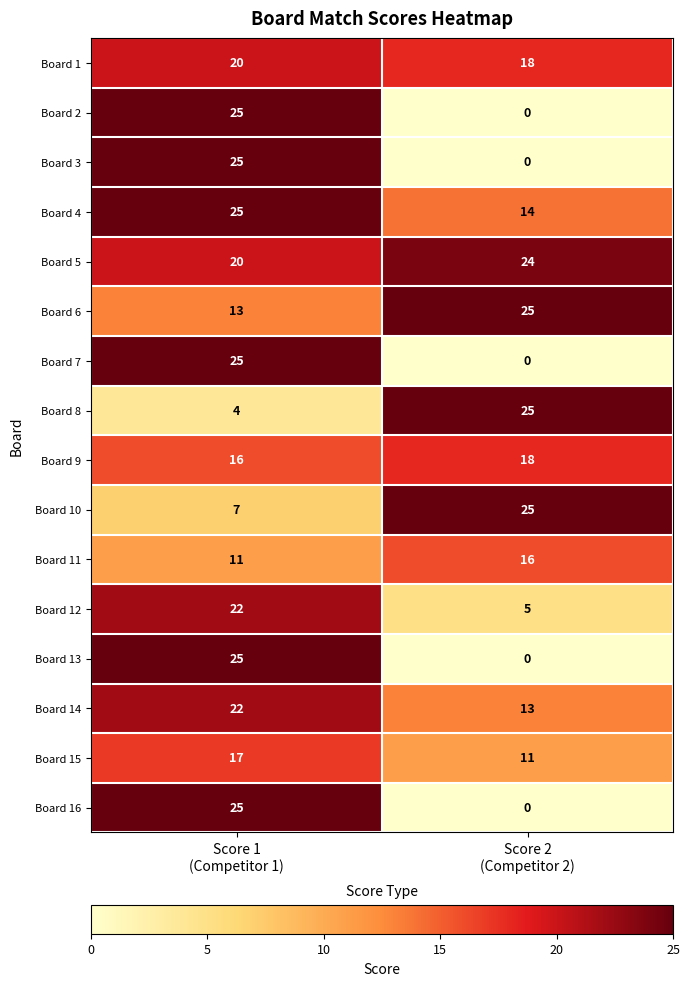

What is the greatest value displayed?

25